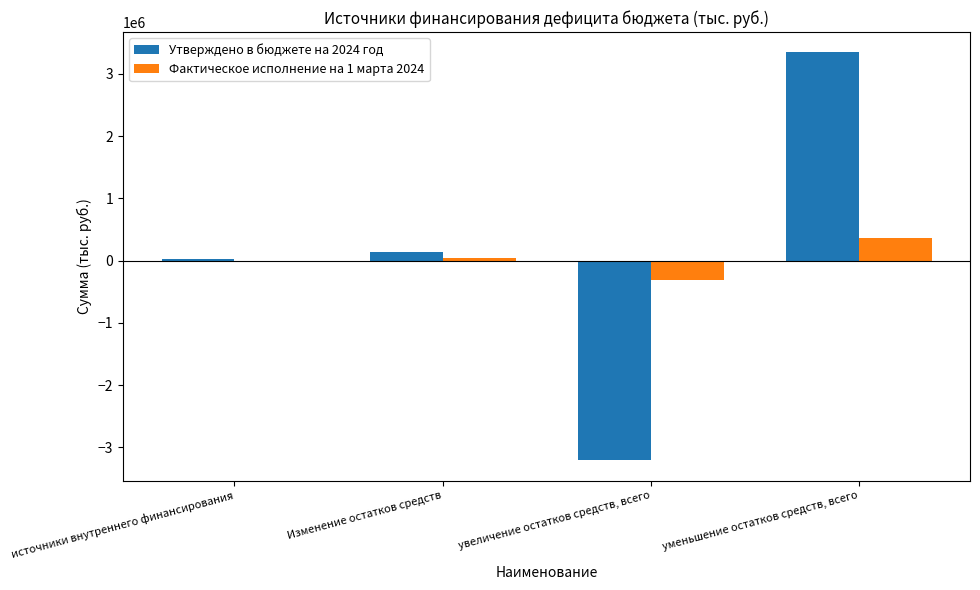

How many groups of bars are there?

4